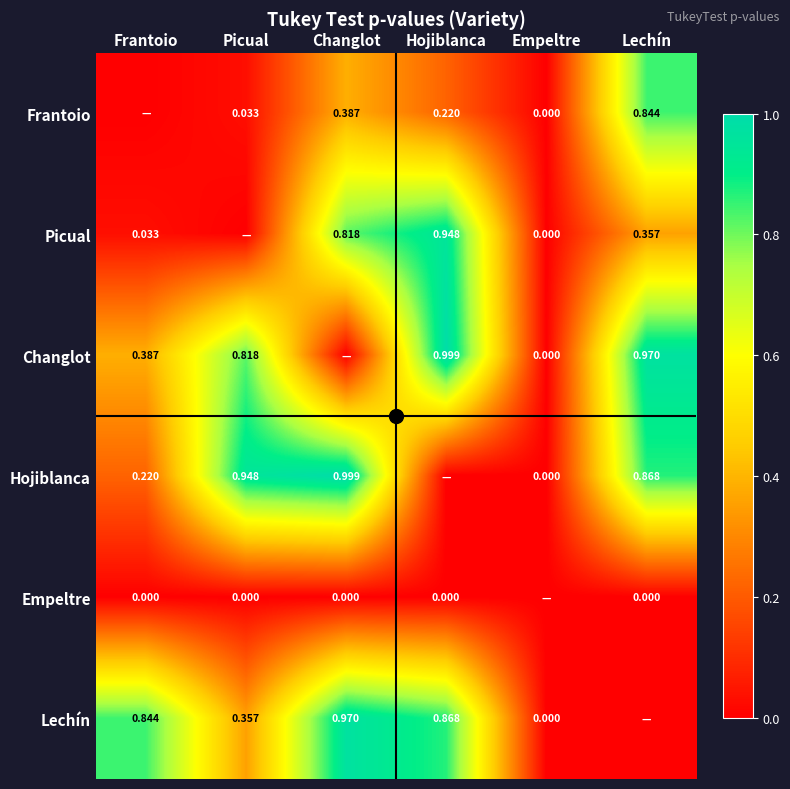

Is the value of Lechín at Changlot greater than the value of Picual at Empeltre?

Yes